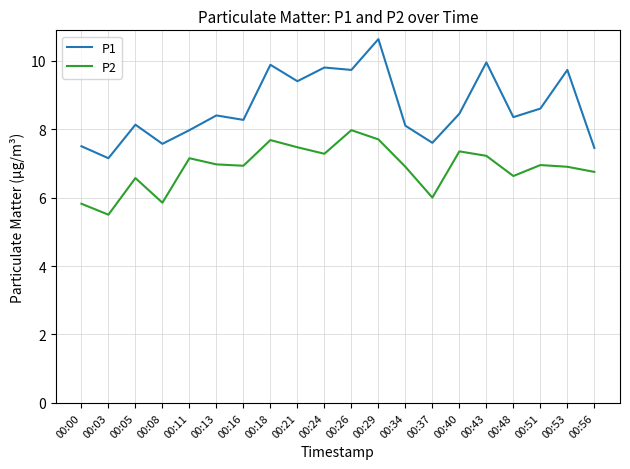

What are all the series names shown in the legend?

P1, P2